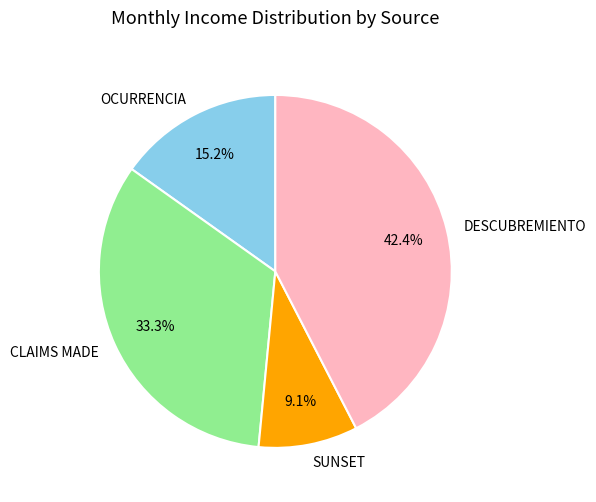

To the nearest percent, what is the combined percentage of CLAIMS MADE and OCURRENCIA?

48%